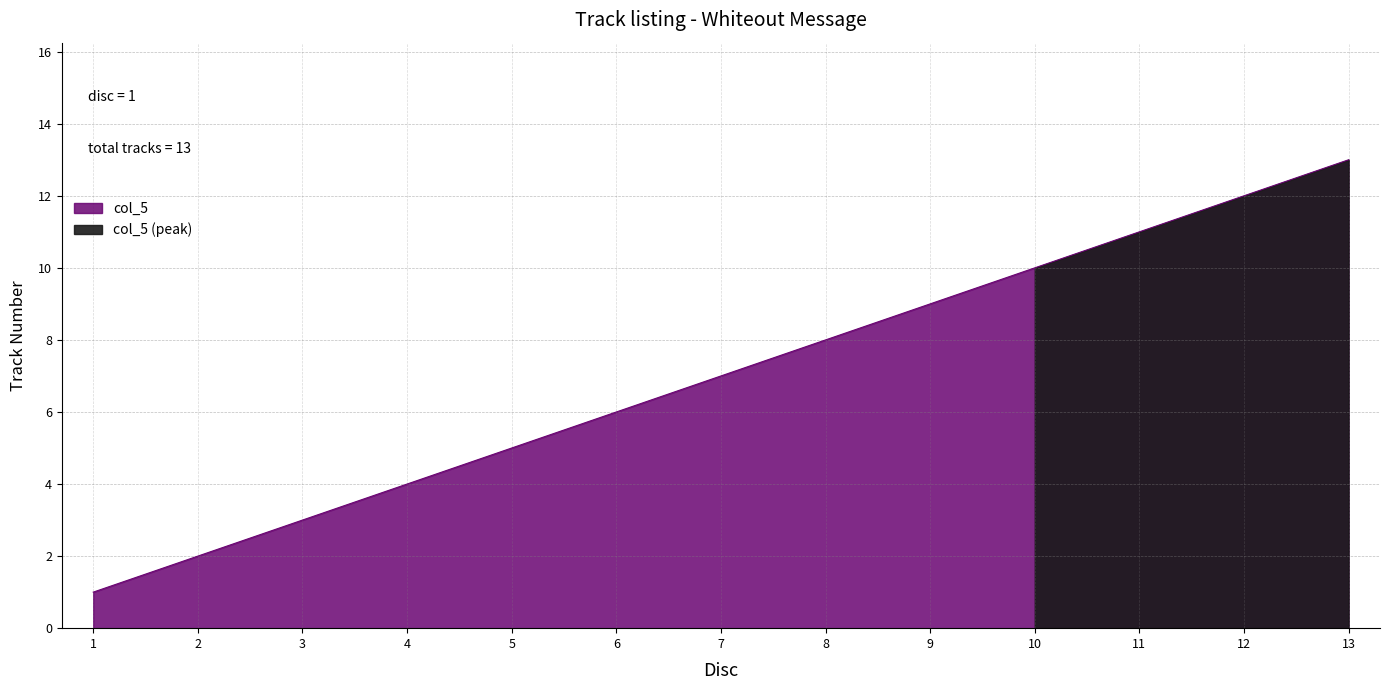

Reading left to right, extract all data points from this chart.

1	2	3	4	5	6	7	8	9	10	11	12	13